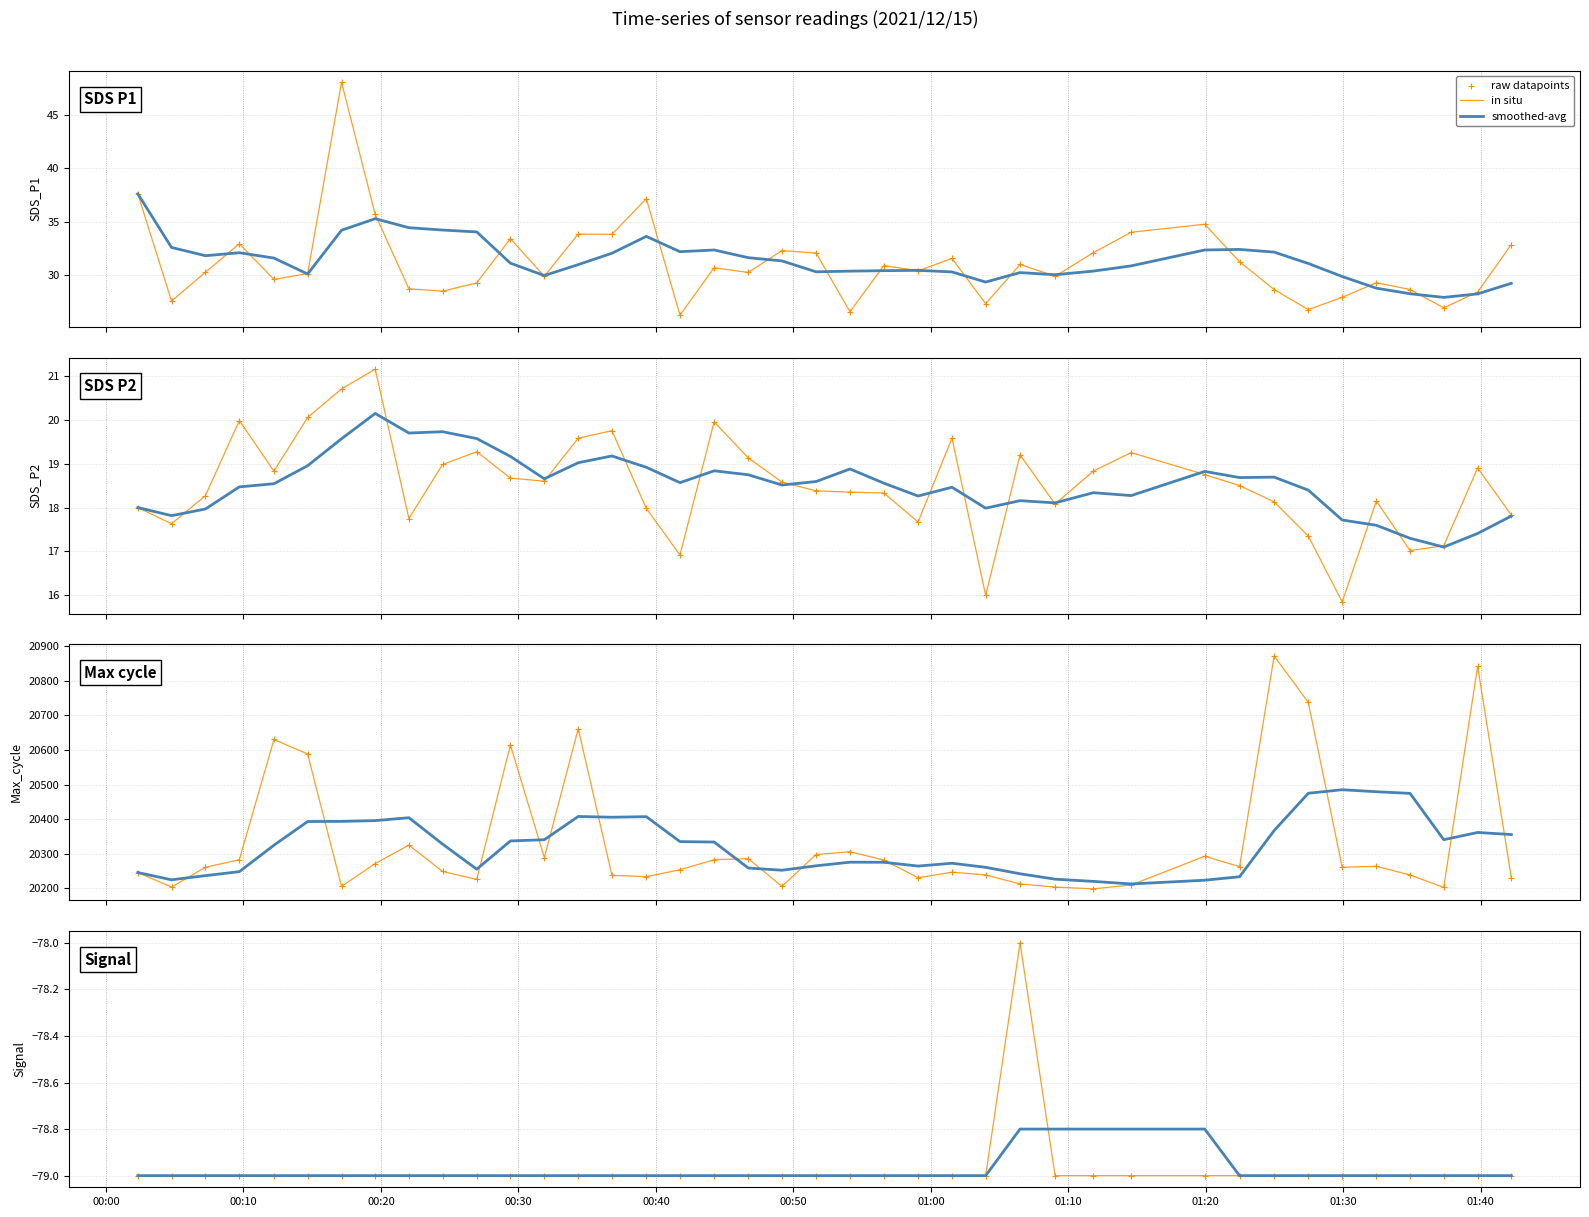

Which series reaches the maximum Y coordinate?

in situ